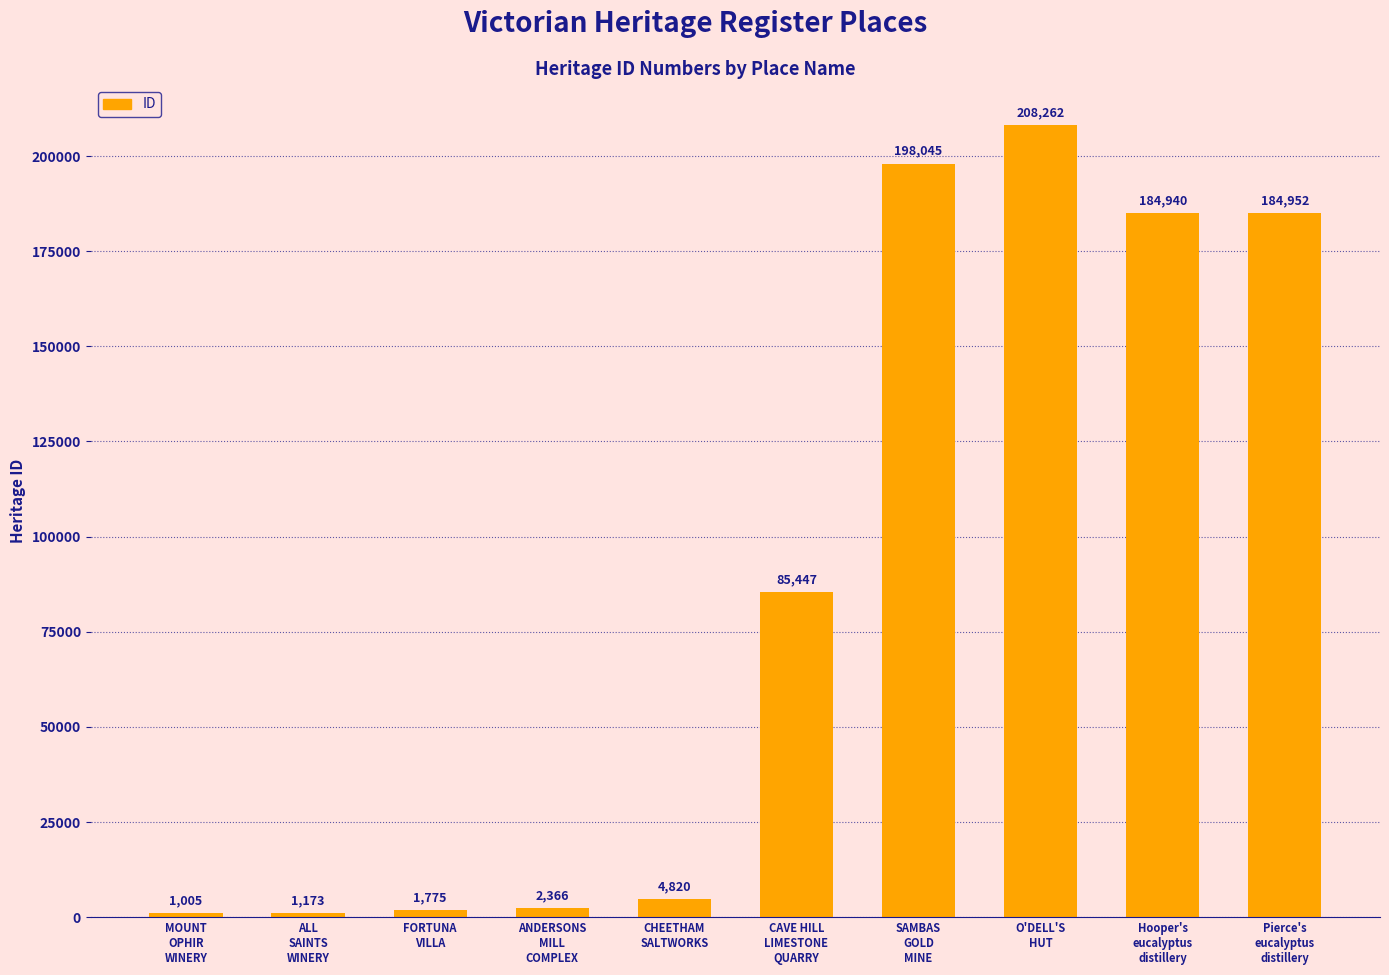

Rank the categories by value from lowest to highest.

MOUNT
OPHIR
WINERY, ALL
SAINTS
WINERY, FORTUNA
VILLA, ANDERSONS
MILL
COMPLEX, CHEETHAM
SALTWORKS, CAVE HILL
LIMESTONE
QUARRY, Hooper's
eucalyptus
distillery, Pierce's
eucalyptus
distillery, SAMBAS
GOLD
MINE, O'DELL'S
HUT